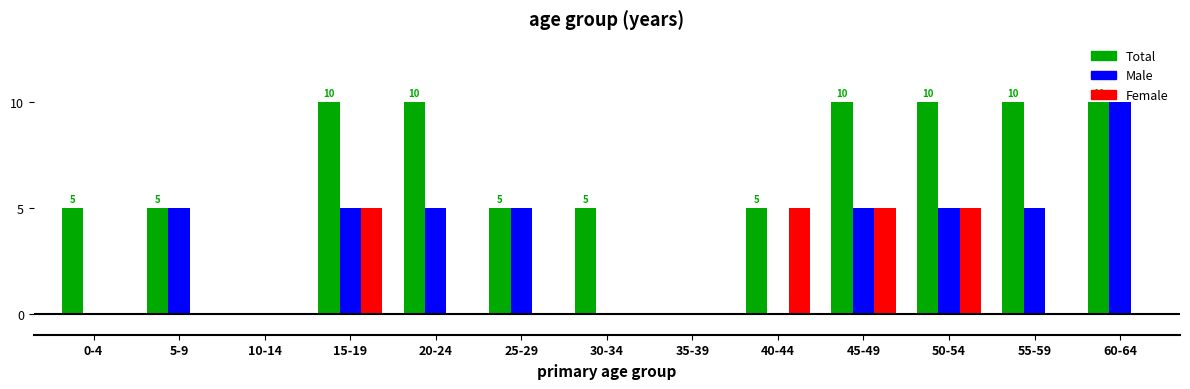

What is the value of the Female bar at the 4th from the left?

5